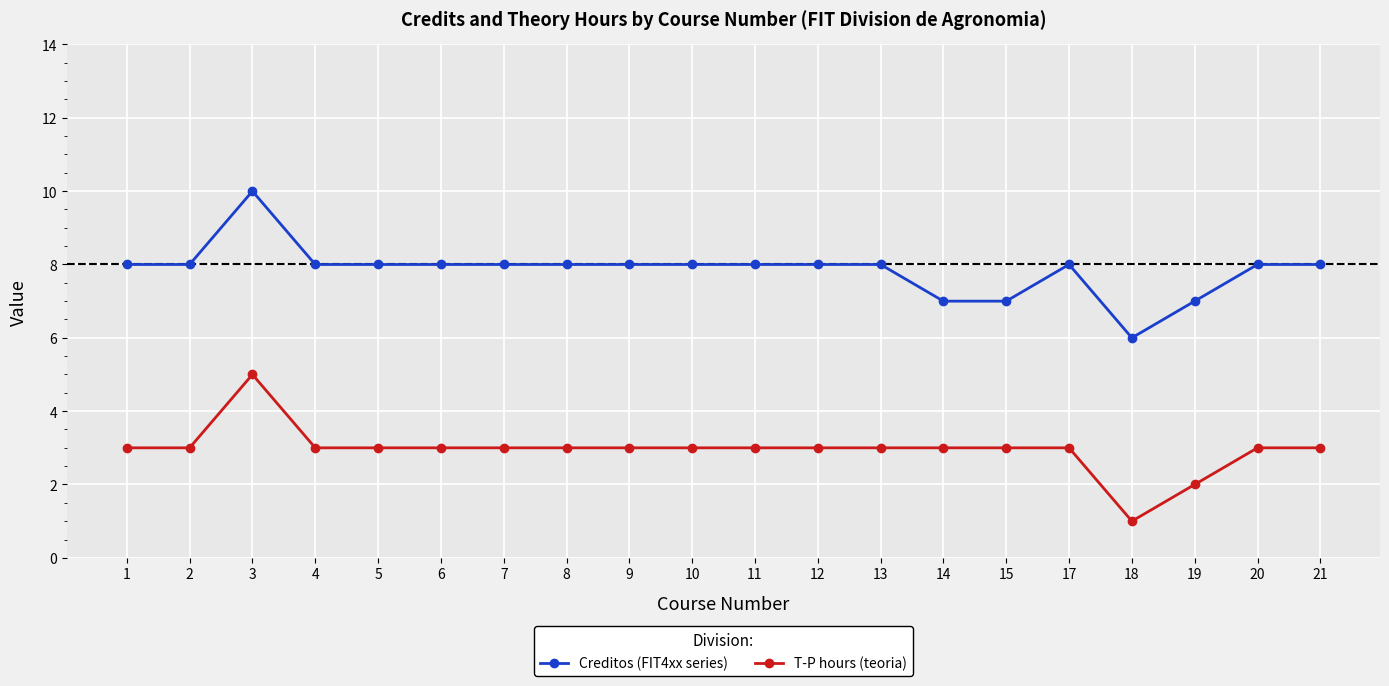

How many data points does each series have?

20